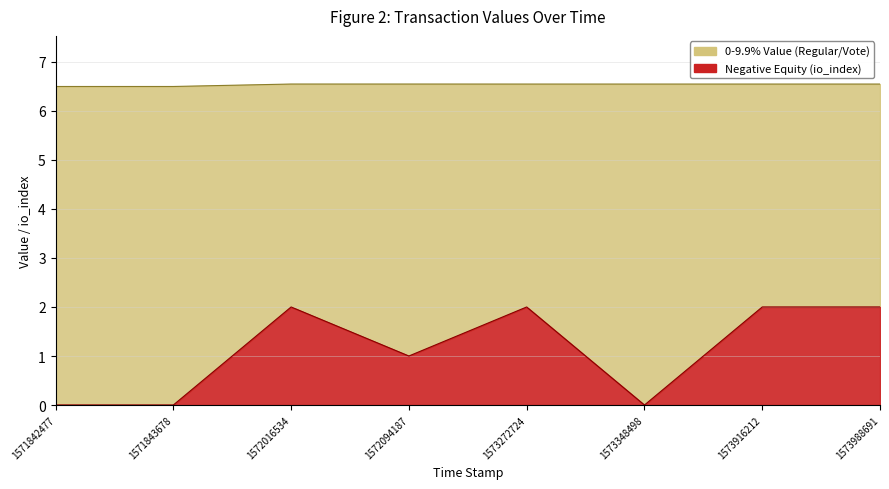

Is it true that 0-9.9% Value (Regular/Vote) equals 6.5 at 1572016534?

True